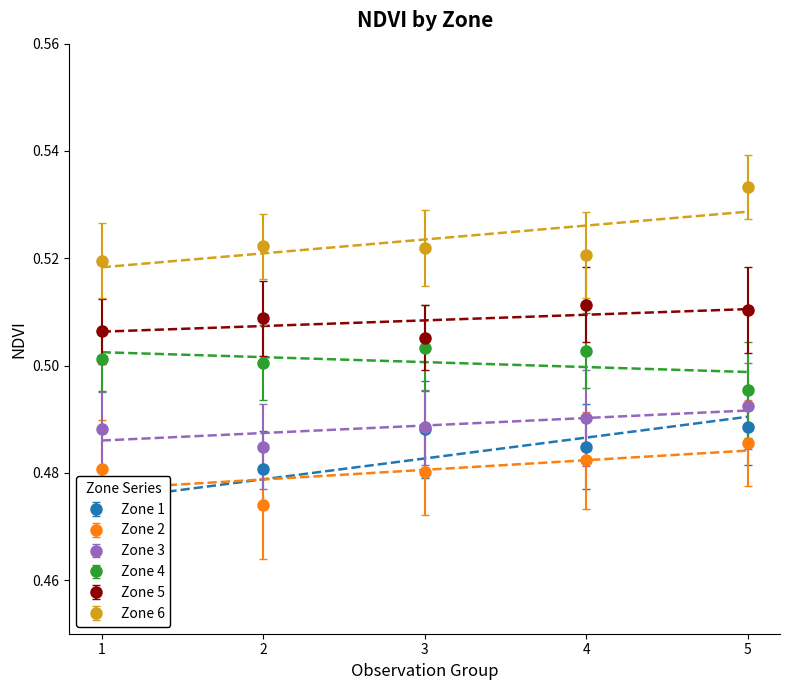

At which category is the sum across all series the highest?

5